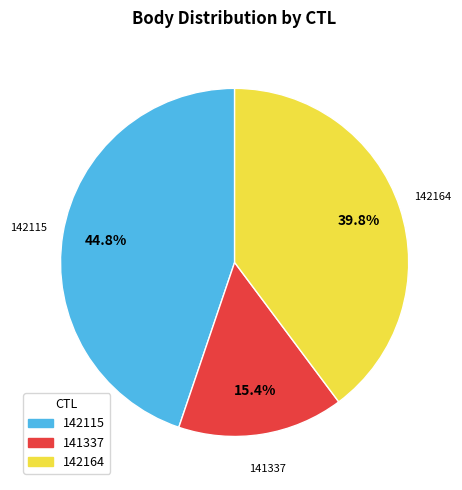

Is there a majority slice in this chart?

No